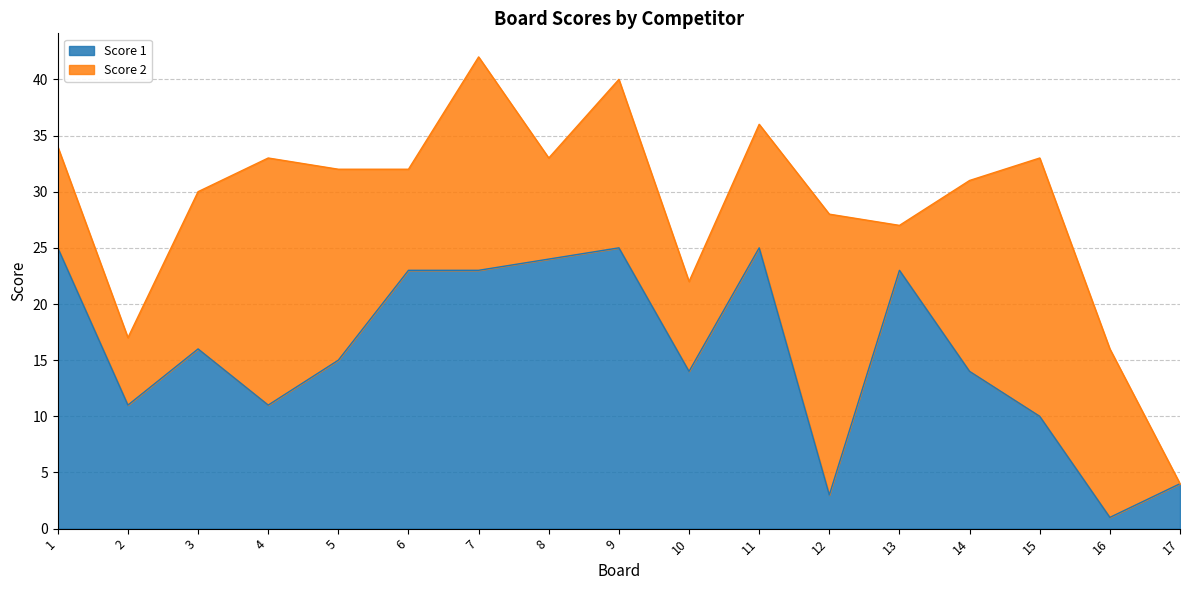

What is the change in value from 11 to 15?

-15